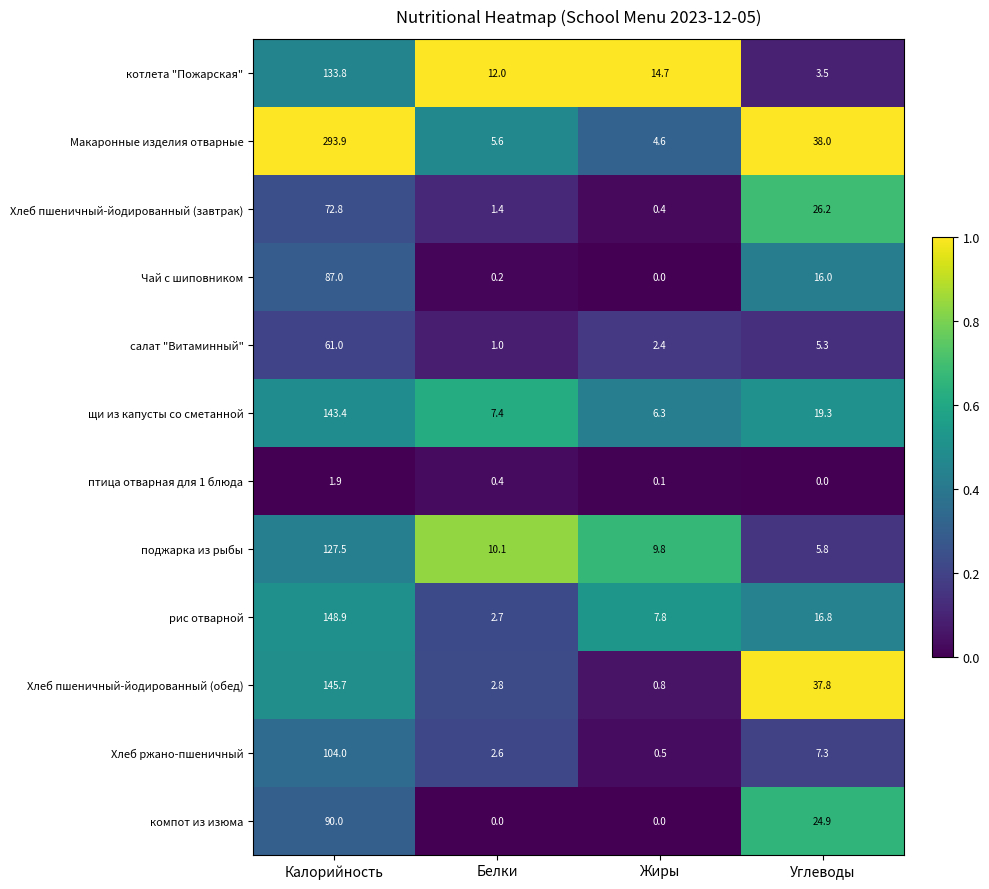

What is the difference between the second highest and second lowest values in the компот из изюма series?

24.9